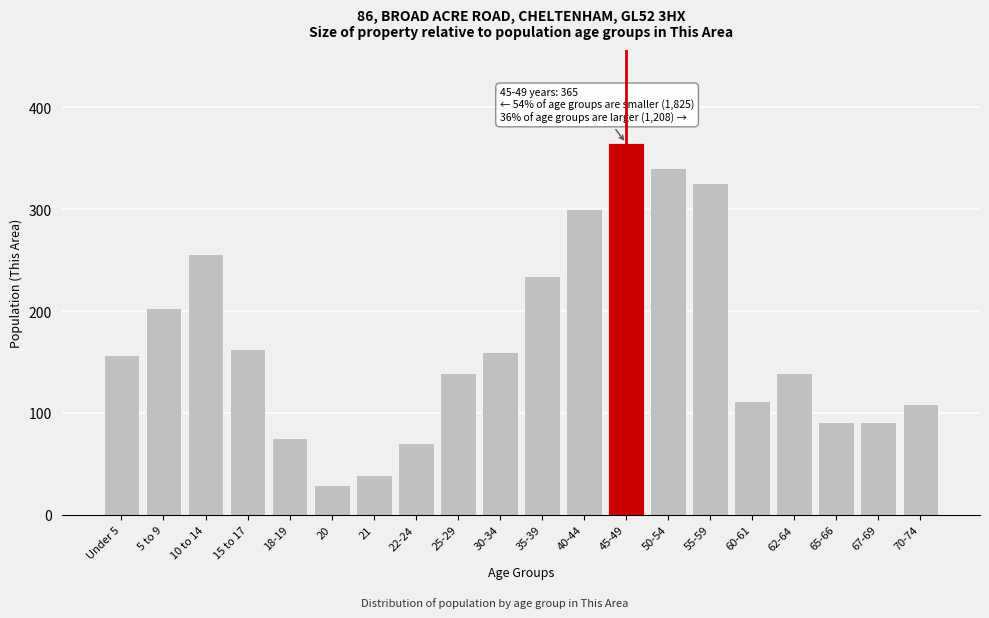

Reading left to right, transcribe all the data shown in this chart.

Under 5=157	5 to 9=203	10 to 14=256	15 to 17=163	18-19=75	20=29	21=39	22-24=70	25-29=139	30-34=160	35-39=234	40-44=300	45-49=365	50-54=340	55-59=326	60-61=112	62-64=139	65-66=91	67-69=91	70-74=109